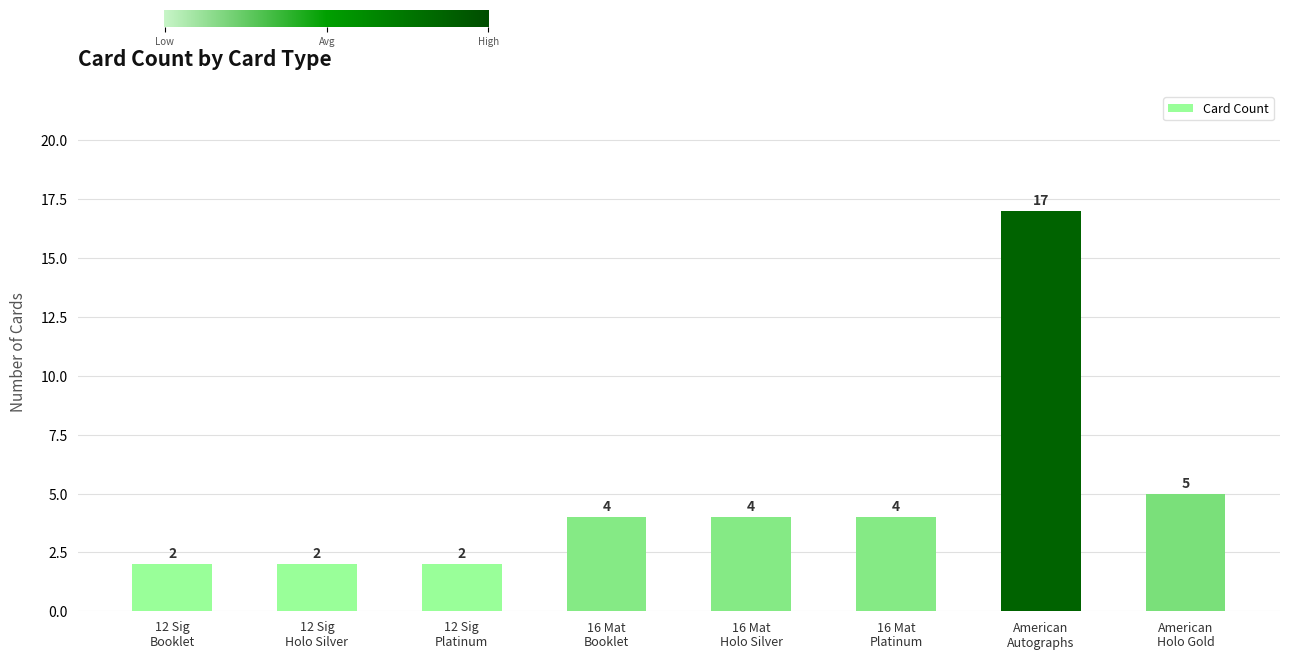

What is the maximum value shown in the chart?

17